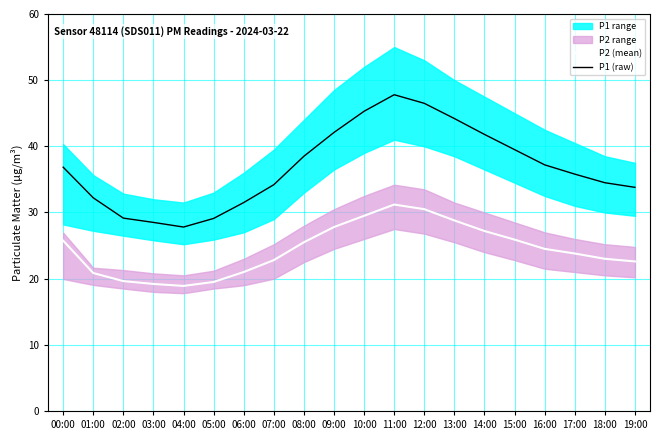

The P2 series shows 7.3 at 01:00. True or false?

False